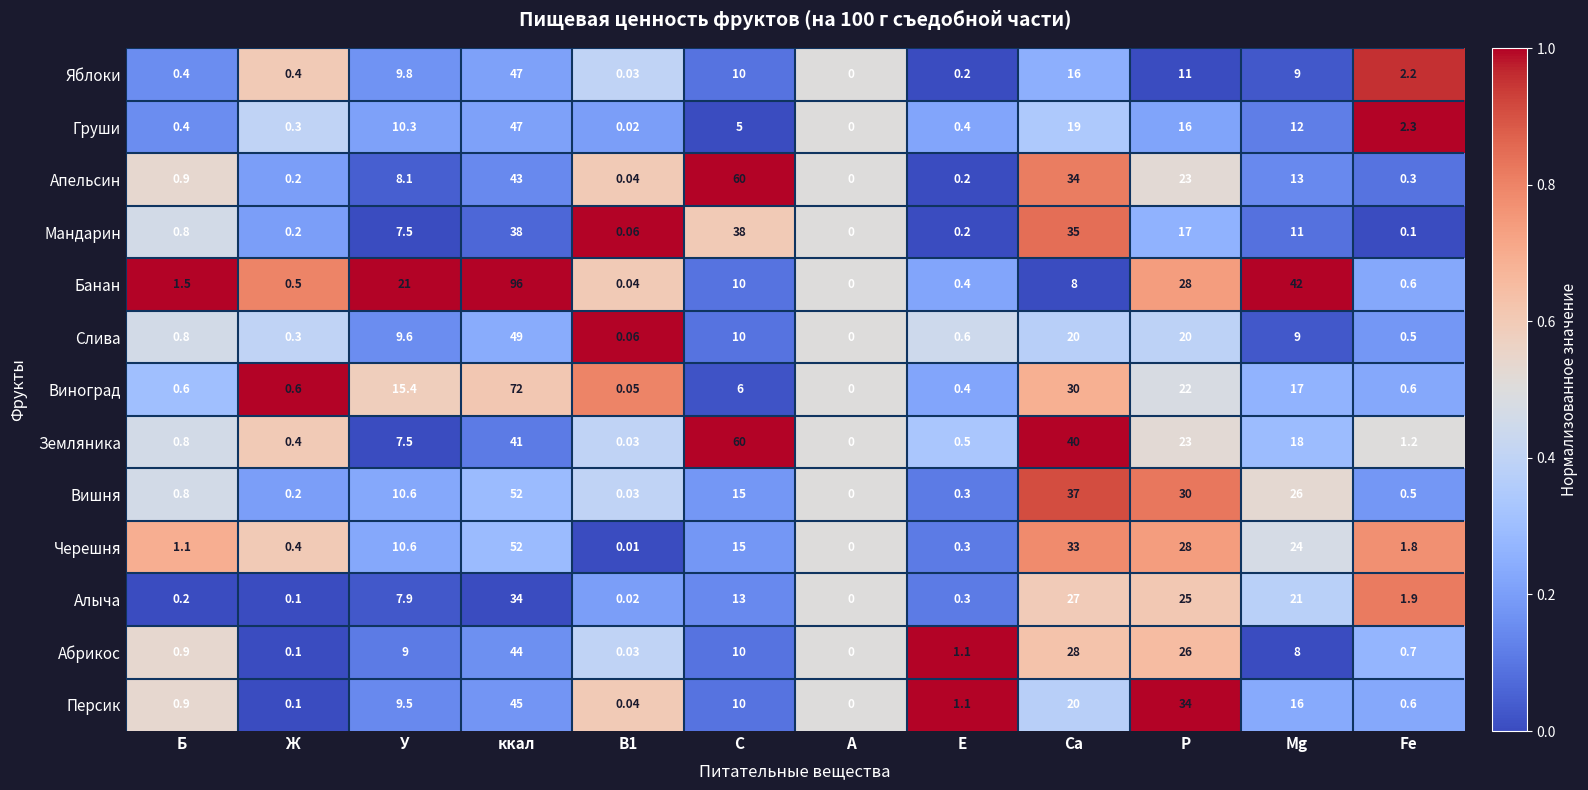

What is the maximum value shown in the chart?

96.0